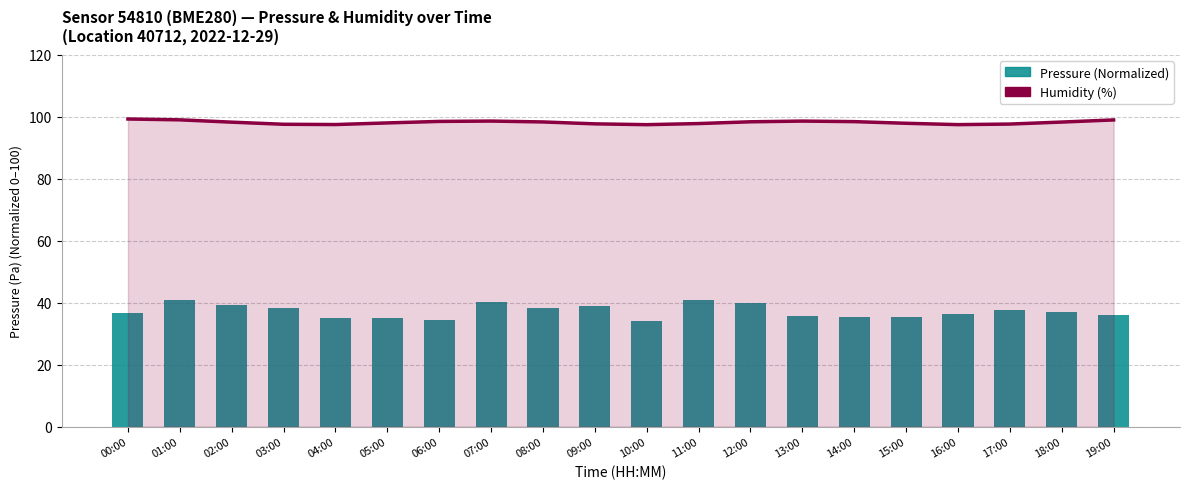

What is the sum of the Pressure (Normalized) values at 07:00 and 18:00?

77.2